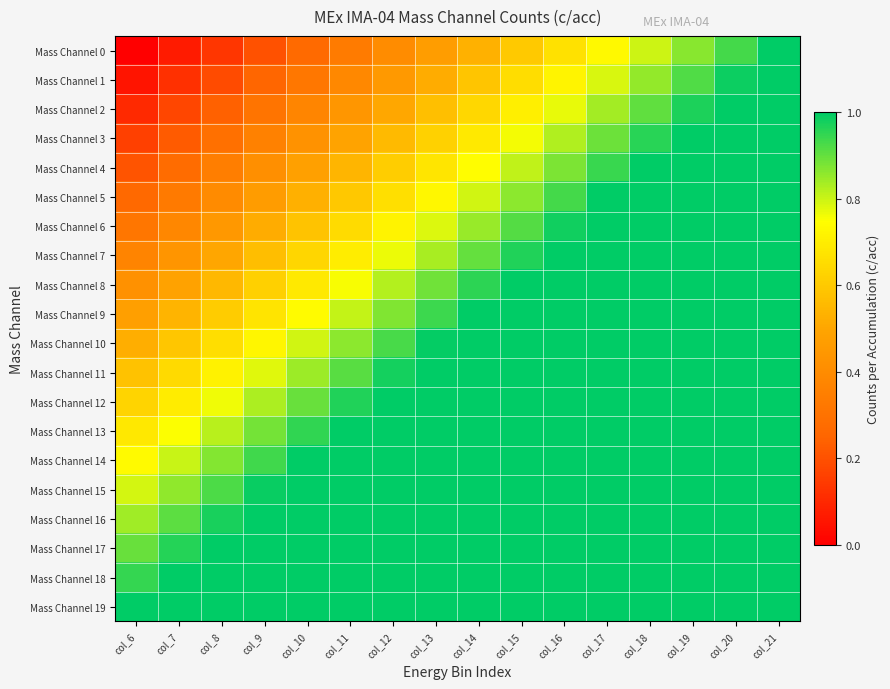

What is the maximum value shown in the chart?

2.0